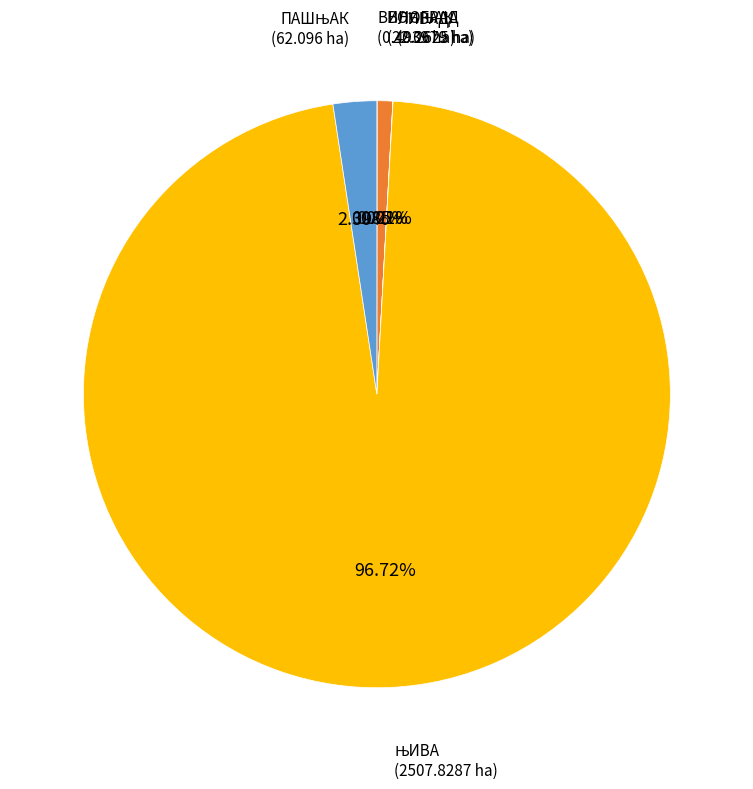

Is there a majority slice in this chart?

Yes